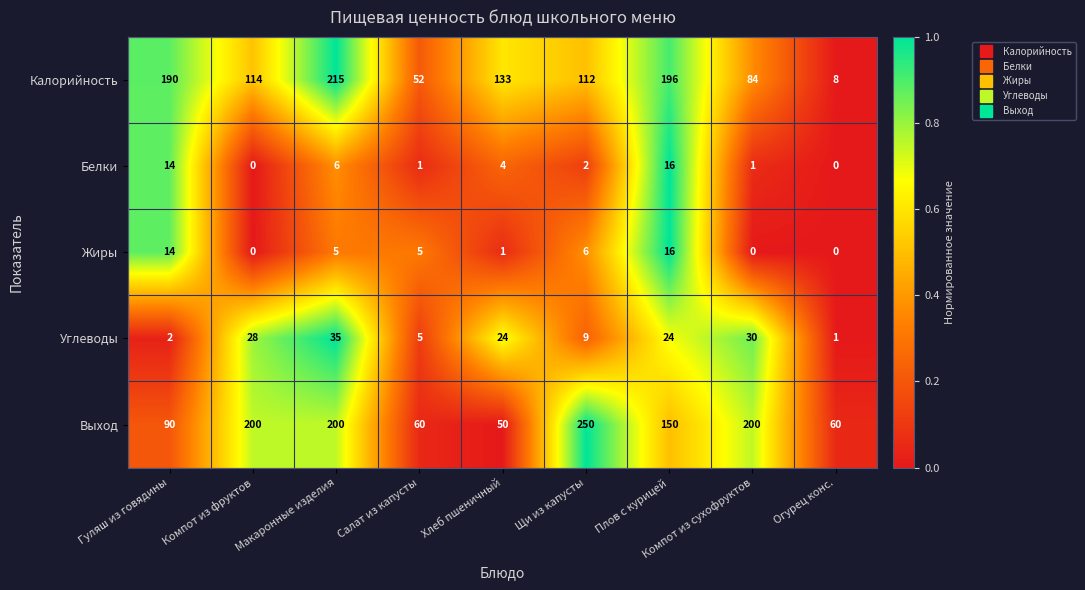

What is the spread (max minus min) of values at Гуляш из говядины?

188